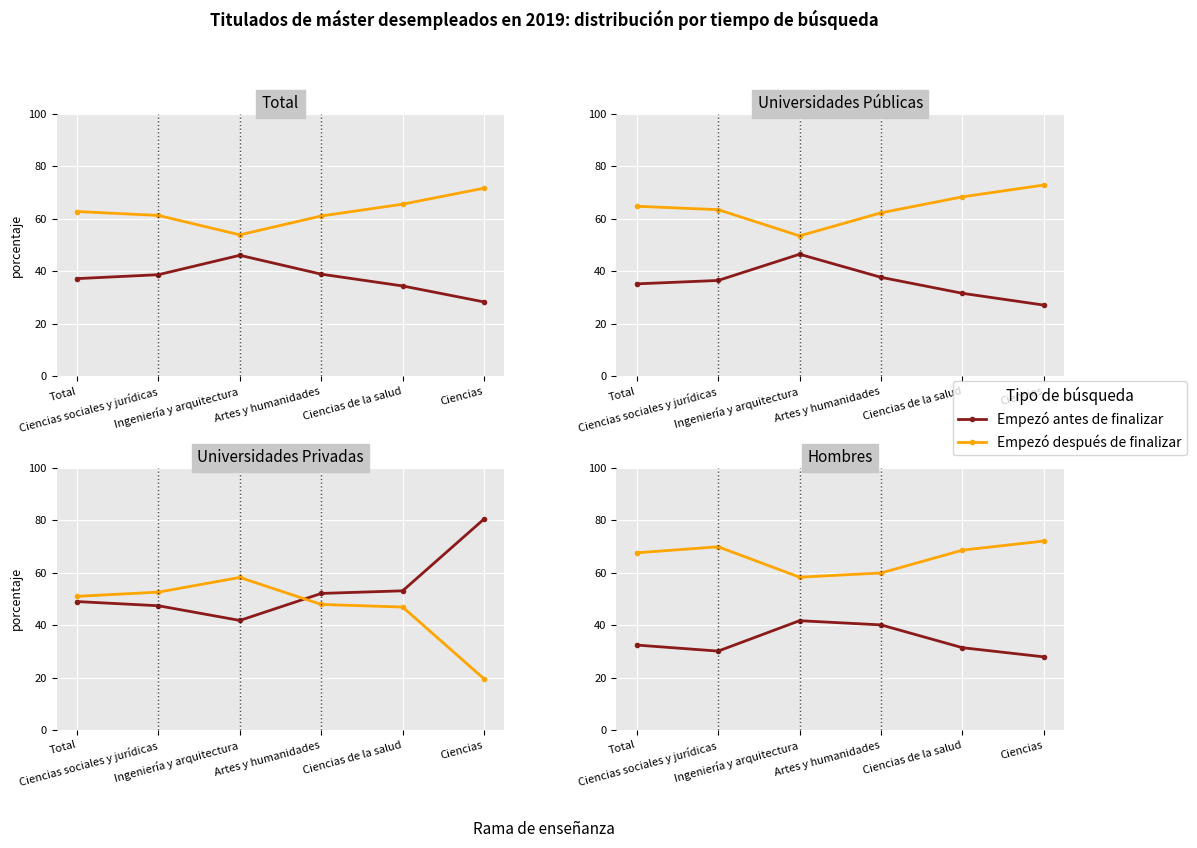

What is the label of the 6th point from the right?

Total